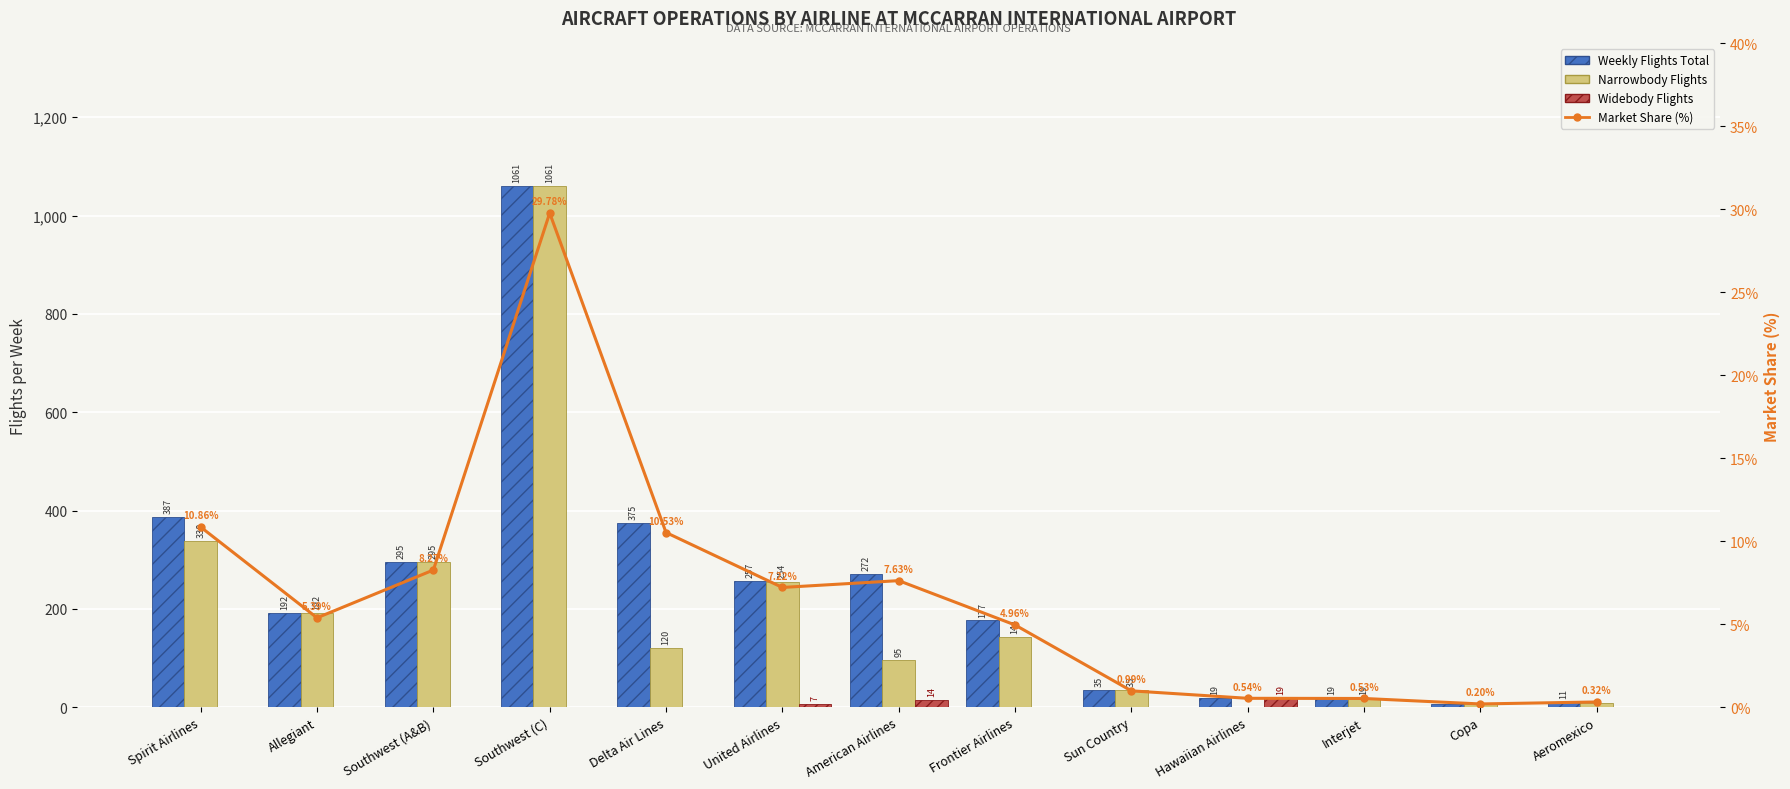

Read the Widebody Flights value at American Airlines.

14.0